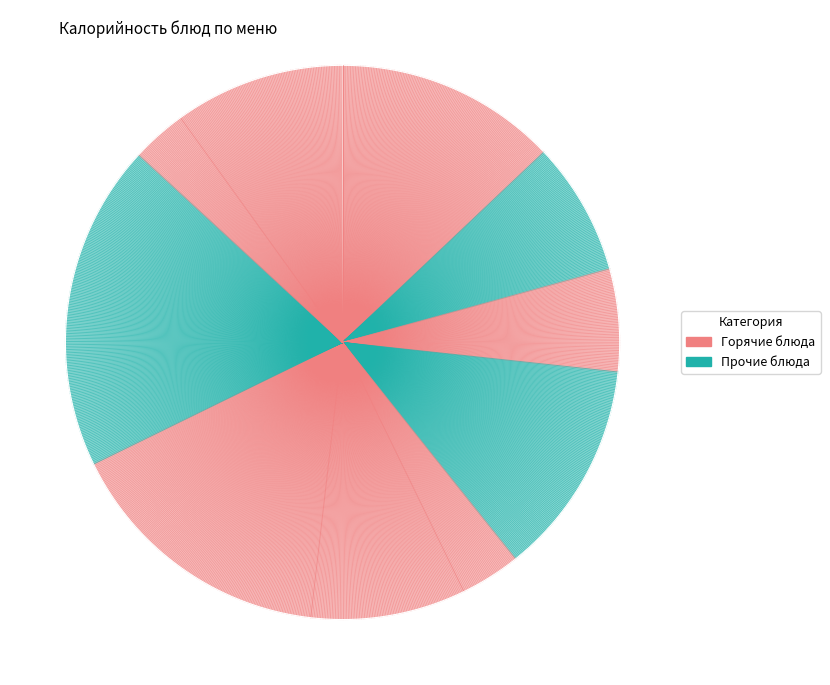

Is there a majority slice in this chart?

No